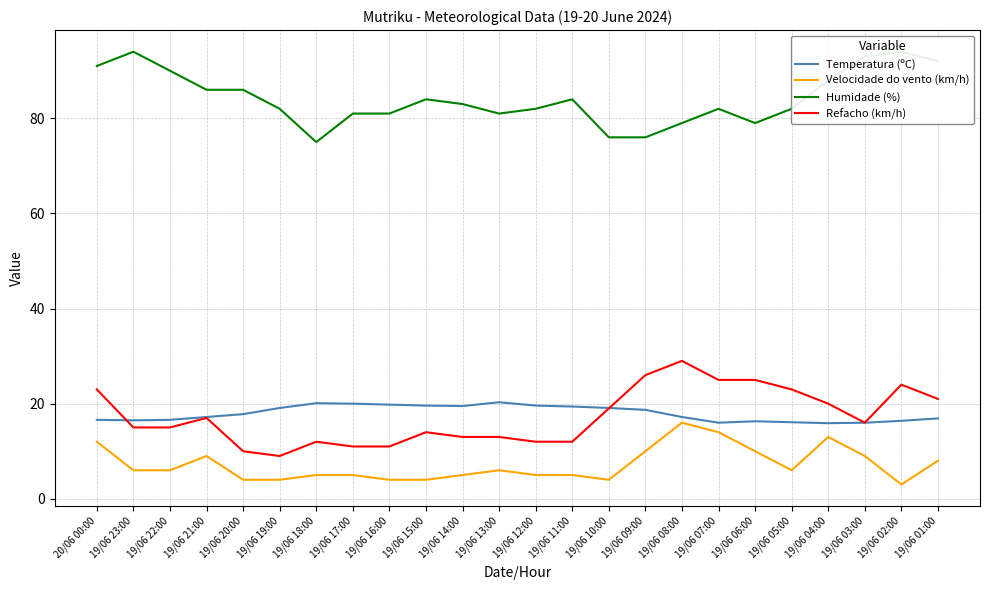

Where does the Temperatura (ºC) series first go above 17?

19/06 21:00